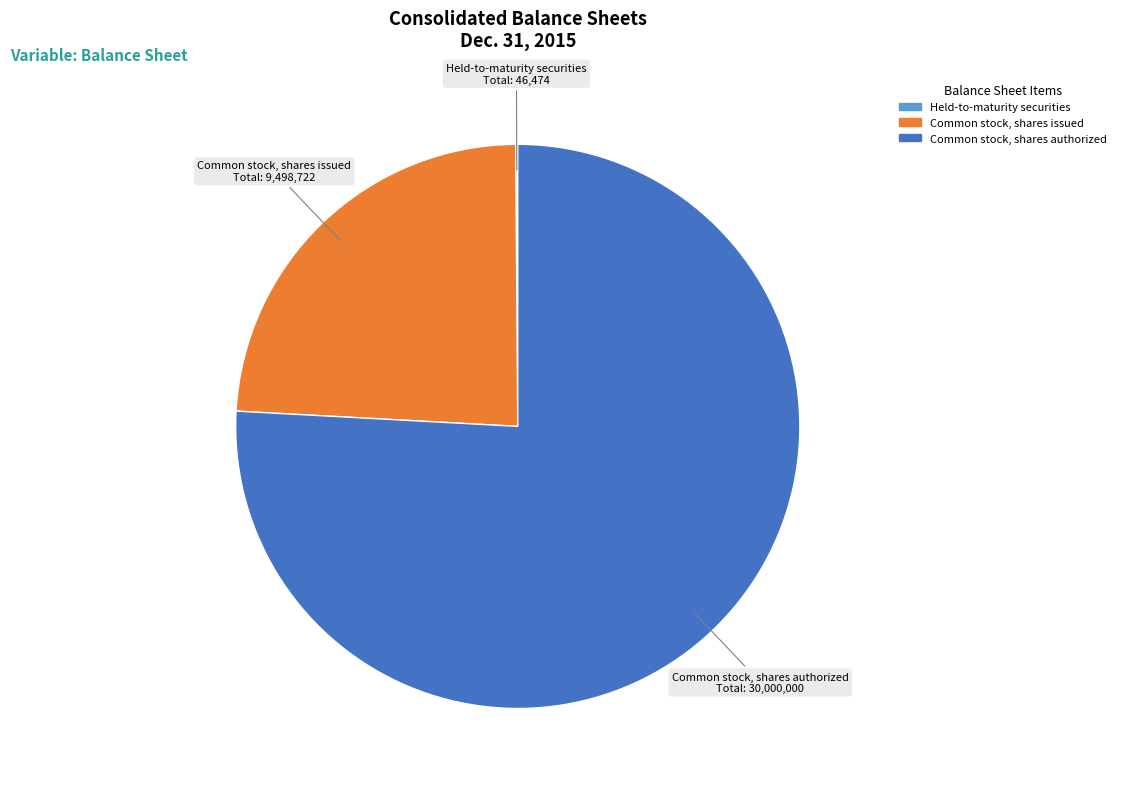

Is there a majority slice in this chart?

Yes